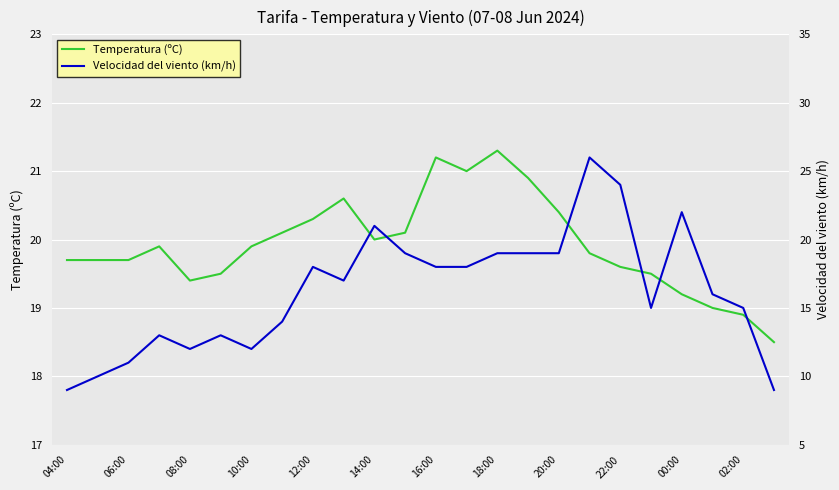

What is the lowest value of the Temperatura (ºC) series?

18.5